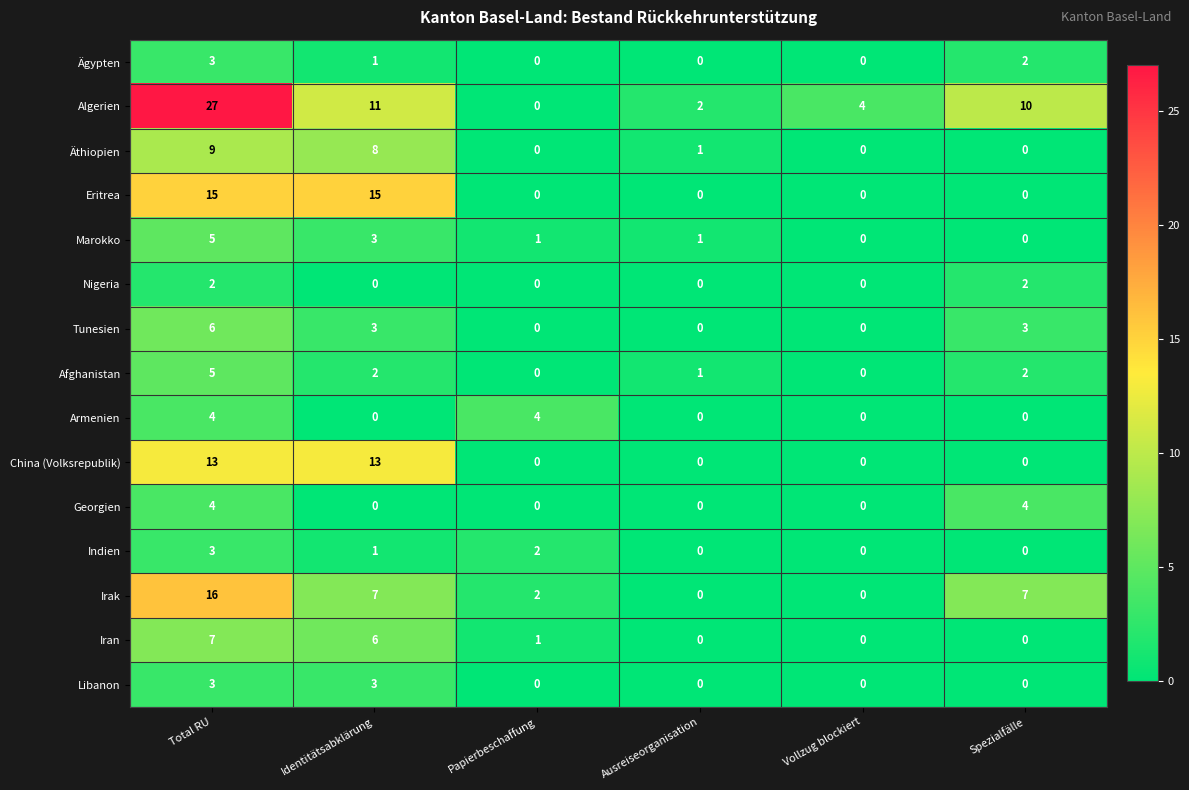

At which label is Äthiopien closest to 4?

Ausreiseorganisation